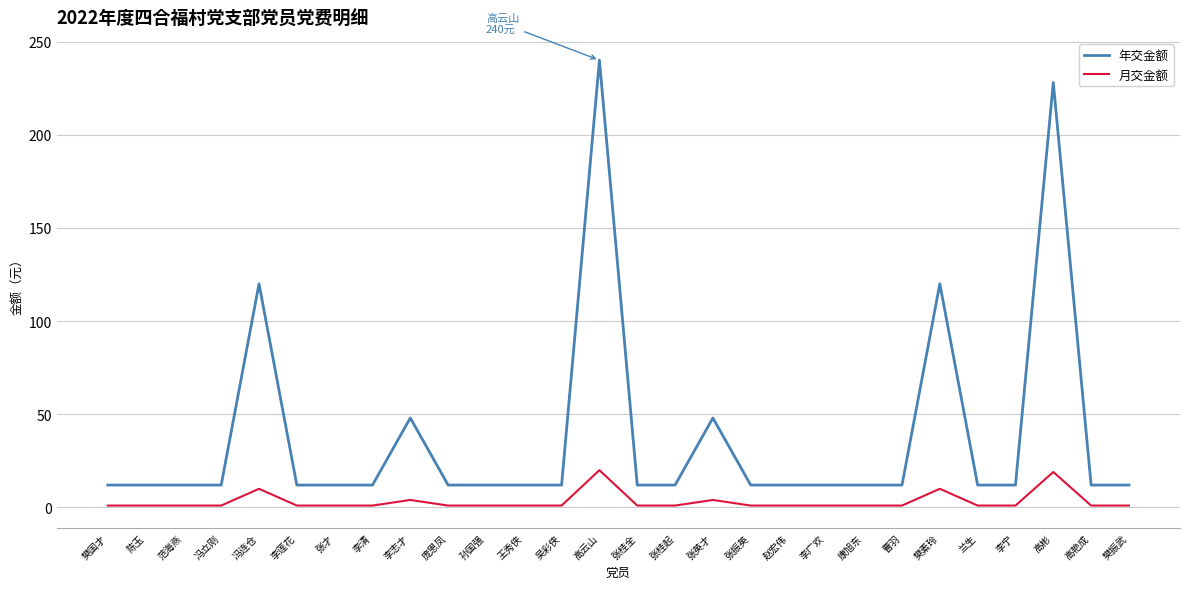

True or false: 年交金额 has more than 2 points higher than both neighbors.

True